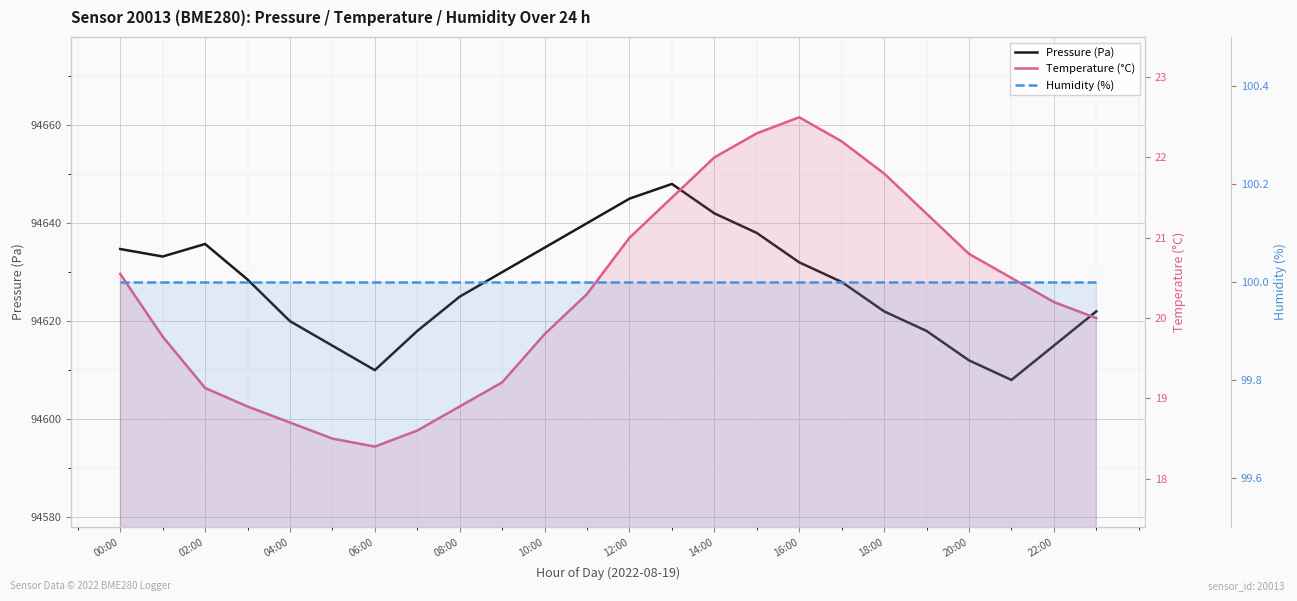

How many categories are shown in the chart?

24